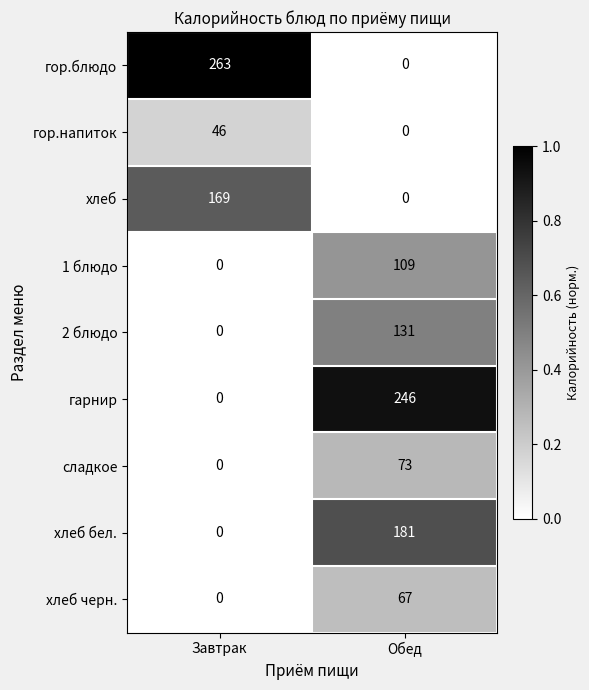

Which series changed the most between Завтрак and Обед?

гор.блюдо